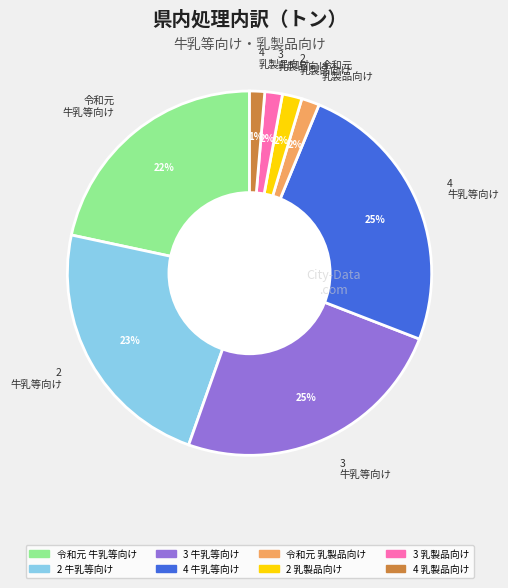

What is the ratio of the value at 2 牛乳等向け to the value at 4 牛乳等向け?

0.9